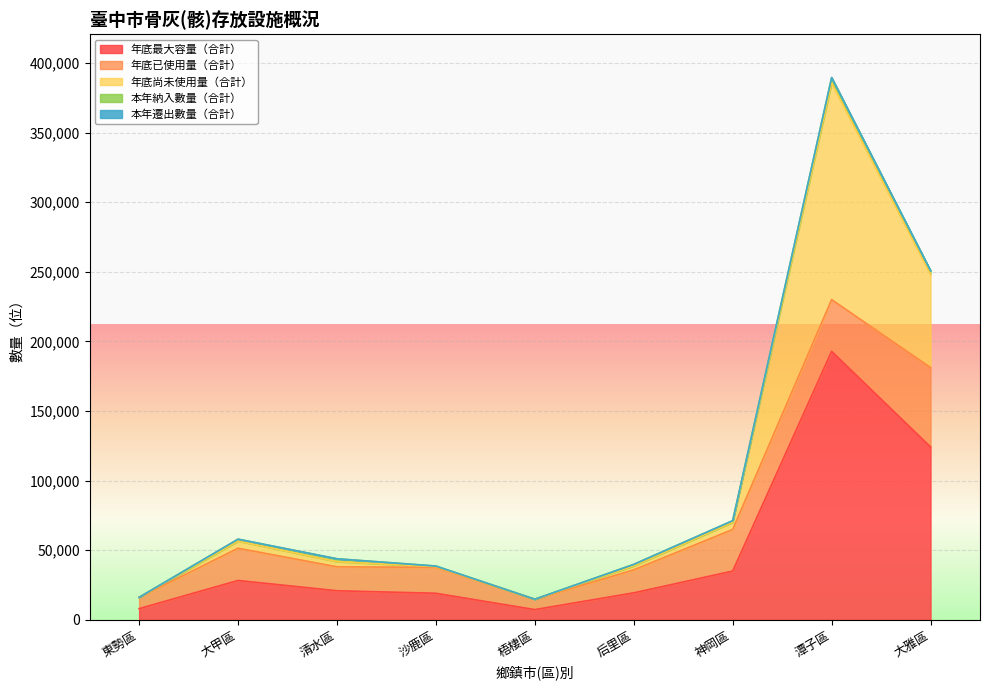

The value of 本年納入數量（合計） at 清水區 is 2012. True or false?

True